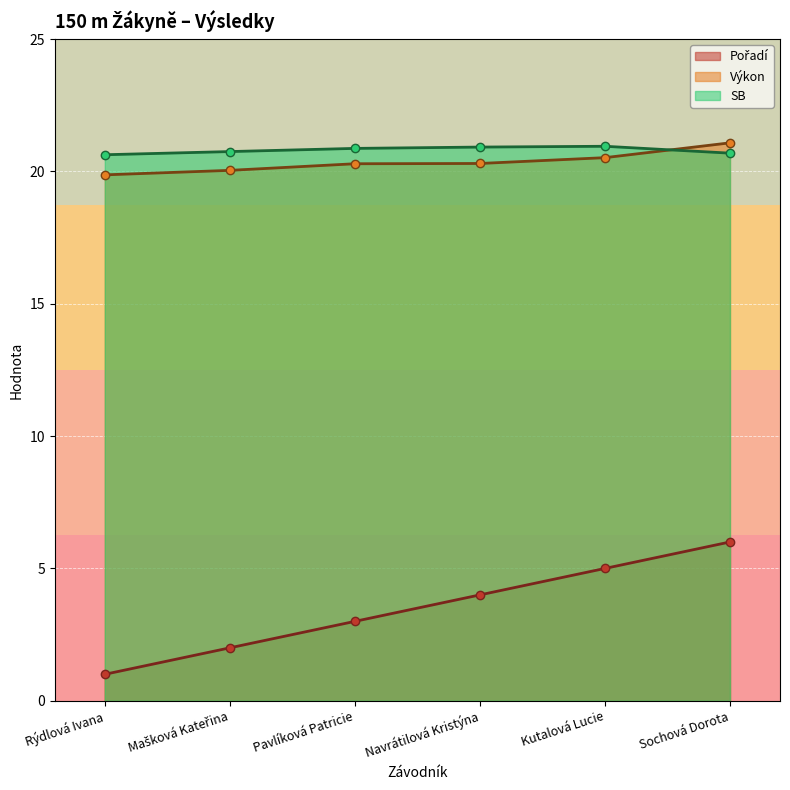

How many data points in Výkon line are above 20?

5